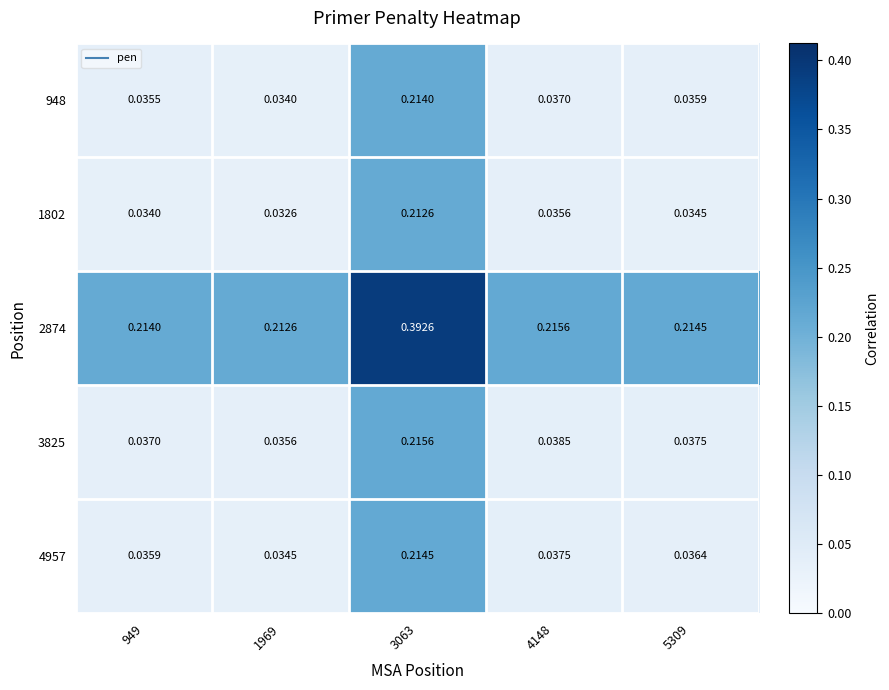

Between 1969 and 3063, which series saw the biggest shift?

948